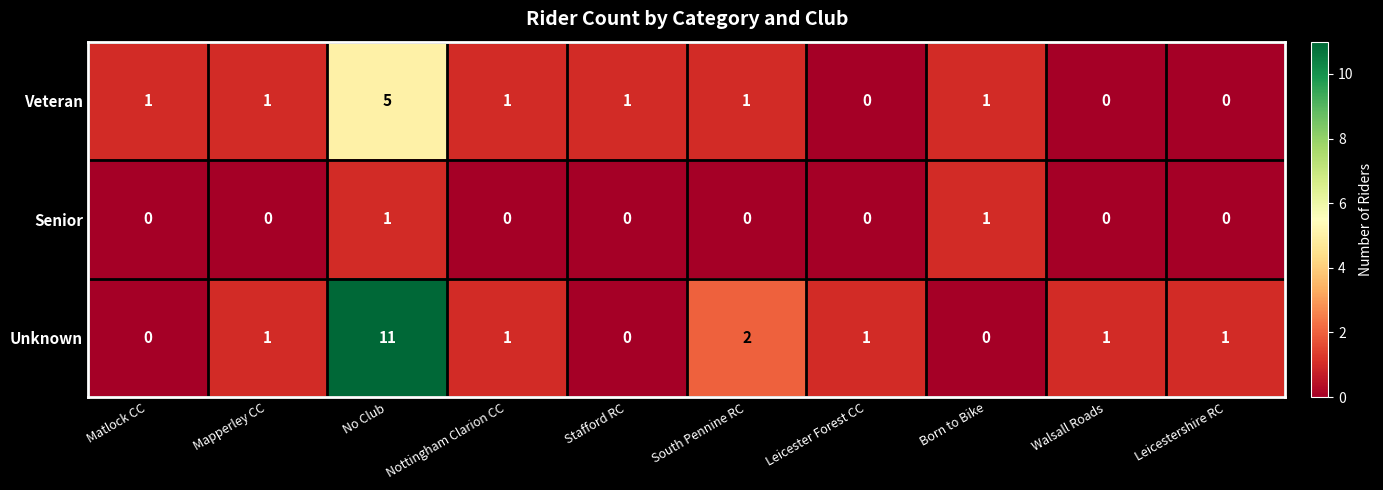

Between South Pennine RC and Born to Bike, which series saw the biggest shift?

Unknown